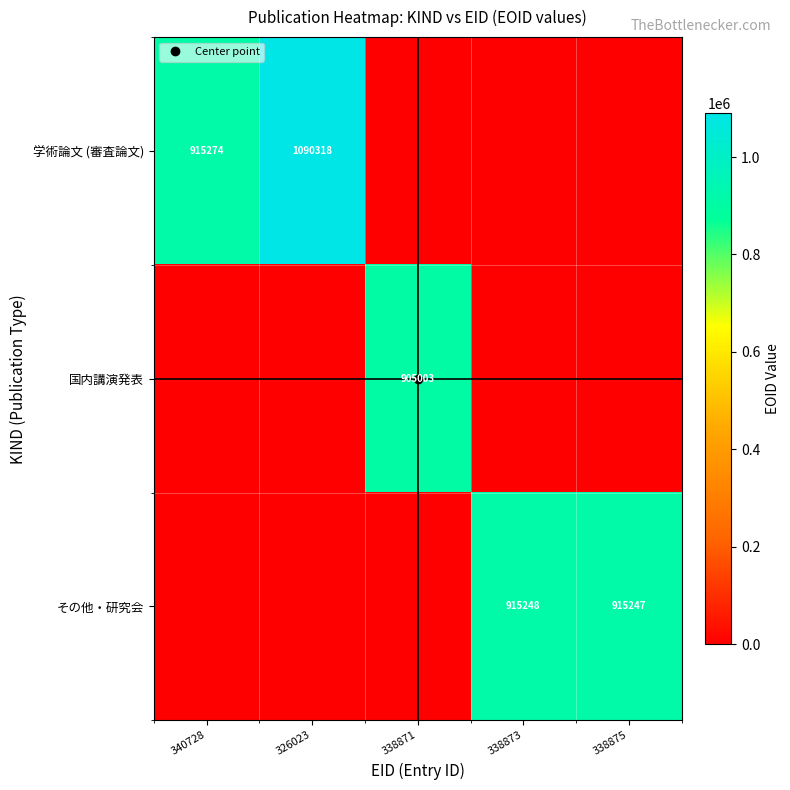

Which series has the largest total across all categories?

学術論文 (審査論文)